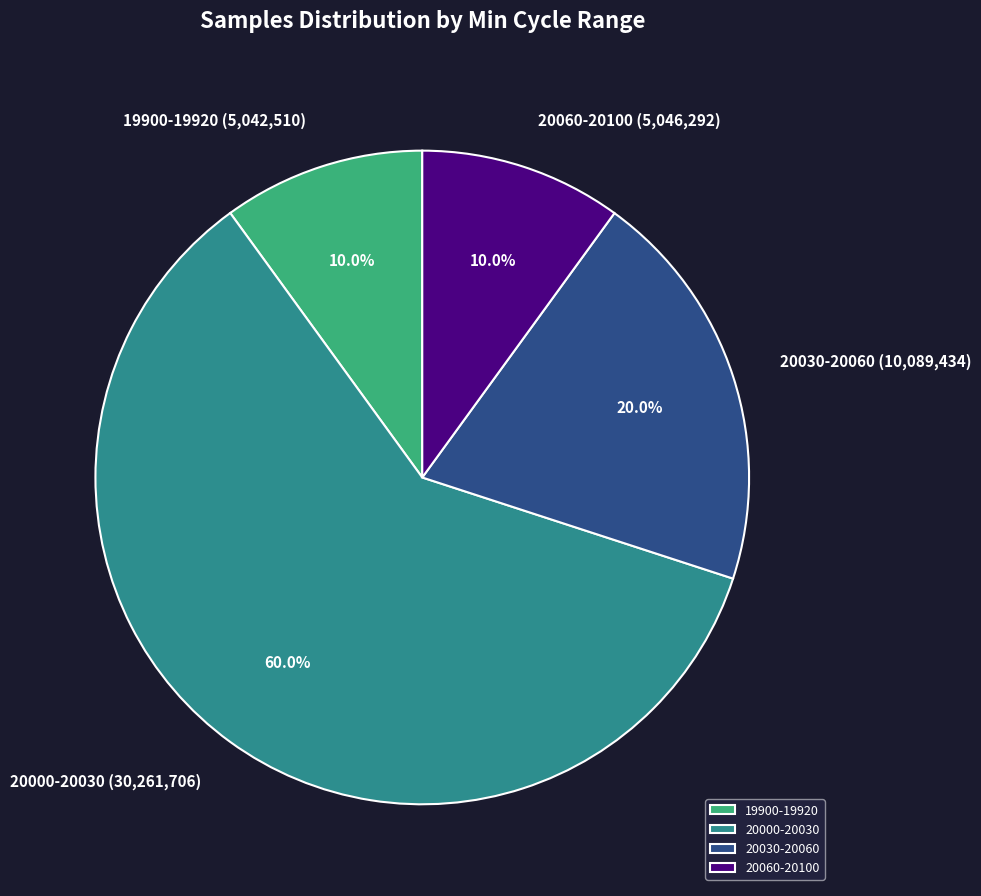

Which slice is the largest?

20000-20030